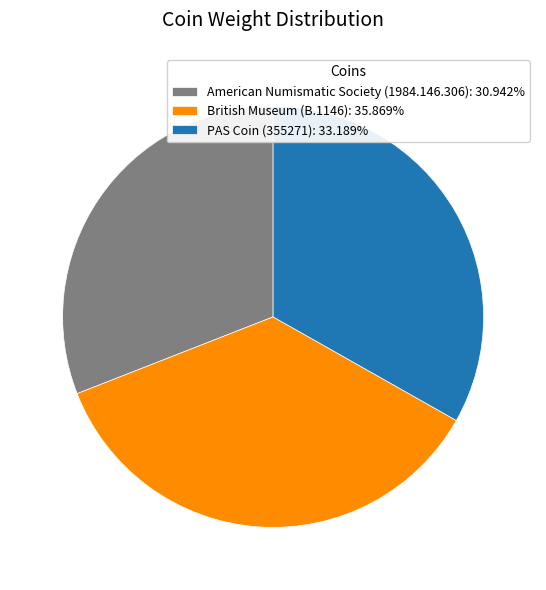

Do British Museum (B.1146): 35.869% and American Numismatic Society (1984.146.306): 30.942% together represent more than half of the pie?

Yes